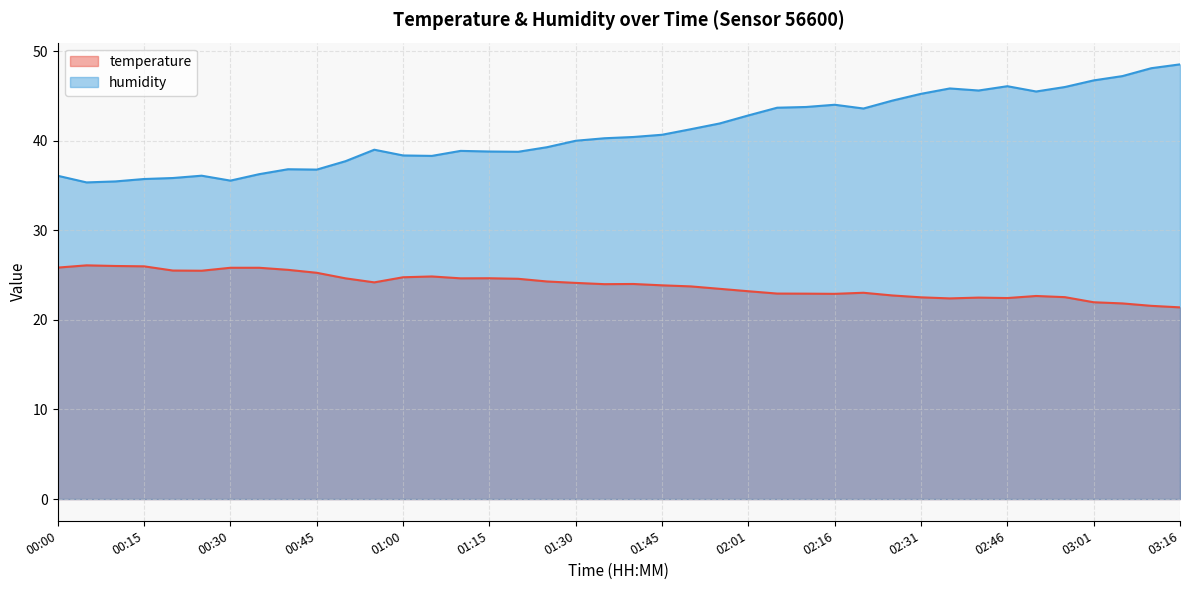

What is the label of the 6th point from the right?

02:51